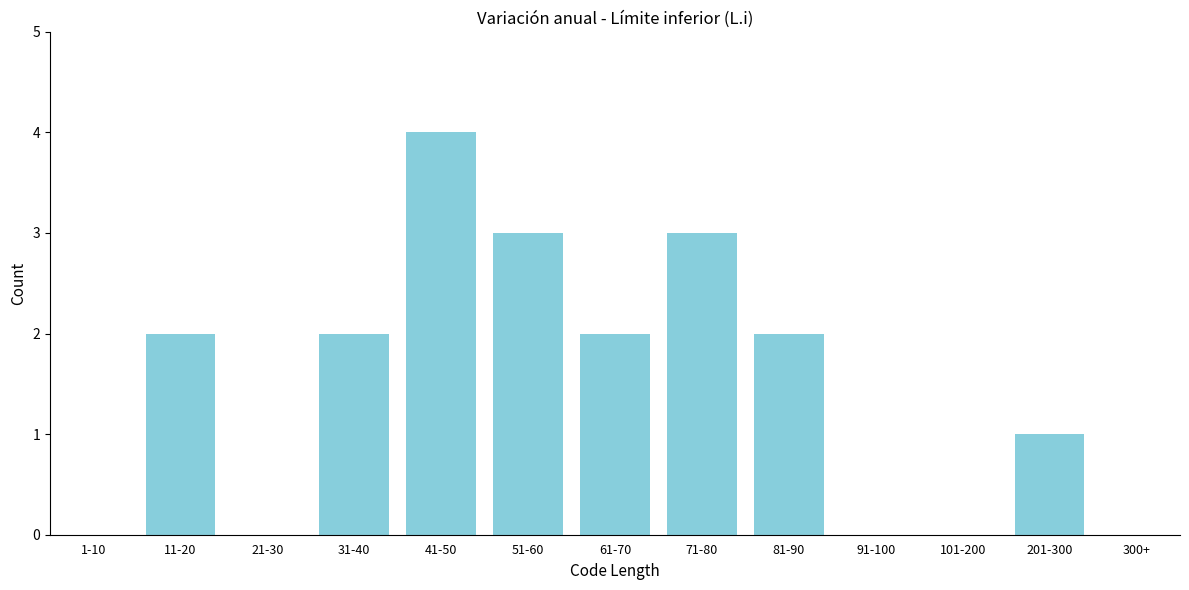

Reading right to left, extract all data points from this chart.

201-300=1	101-200=0	91-100=0	81-90=2	71-80=3	61-70=2	51-60=3	41-50=4	31-40=2	21-30=0	11-20=2	1-10=0